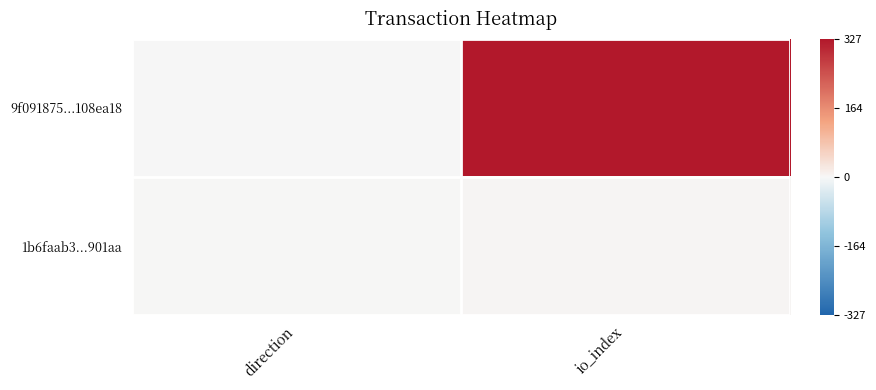

Rank the series by their maximum value, from highest to lowest.

9f091875...108ea18, 1b6faab3...901aa